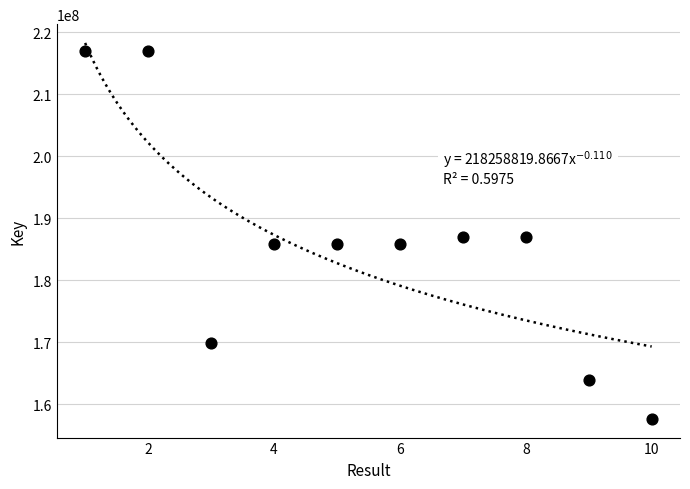

What is the average X value?

6